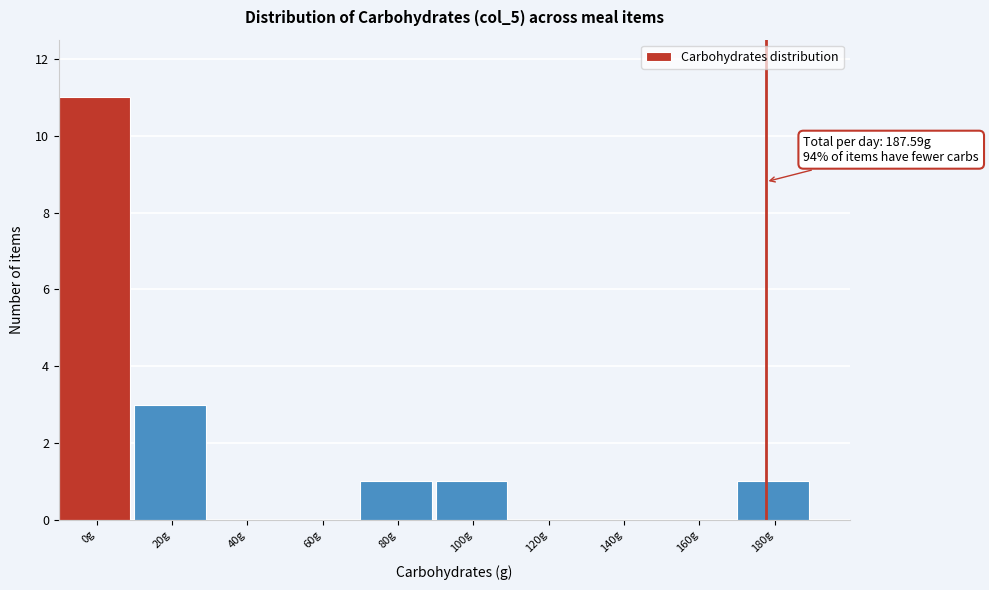

Reading left to right, transcribe all the data shown in this chart.

0g=11	20g=3	40g=0	60g=0	80g=1	100g=1	120g=0	140g=0	160g=0	180g=1